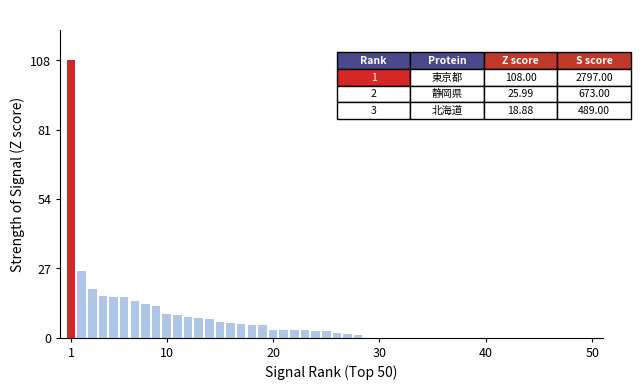

What is the average value?

11.8